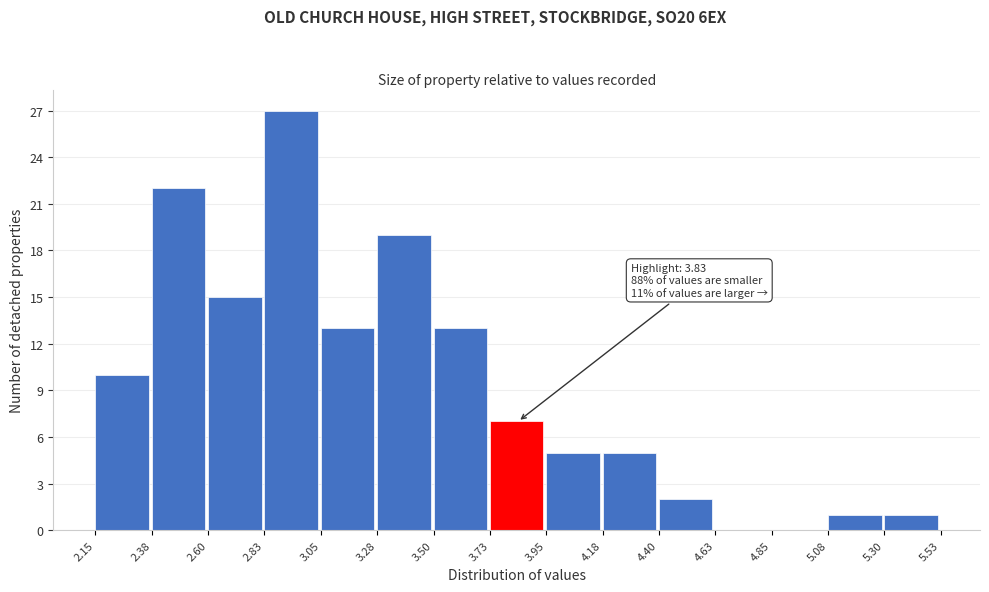

Which range on the x-axis has the tallest bar?

2.83 to 3.05